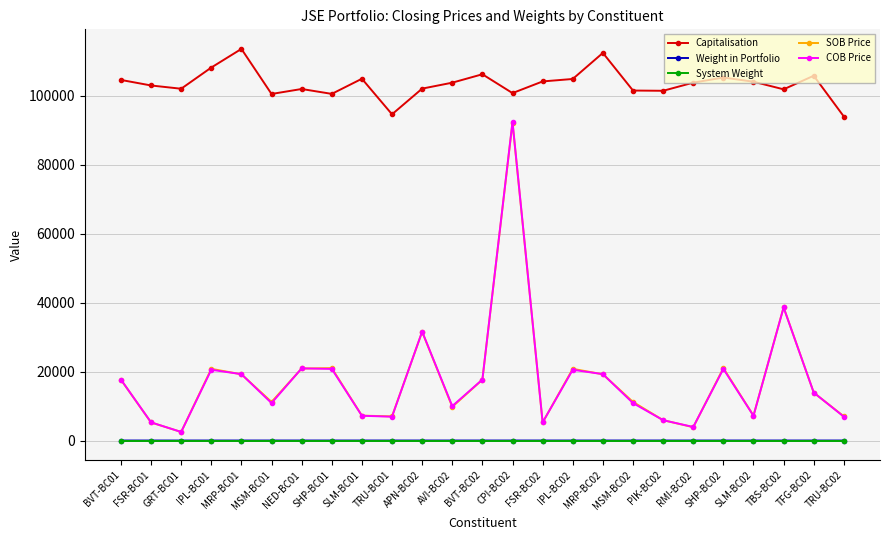

What is the highest value of the Capitalisation series?

113630.3